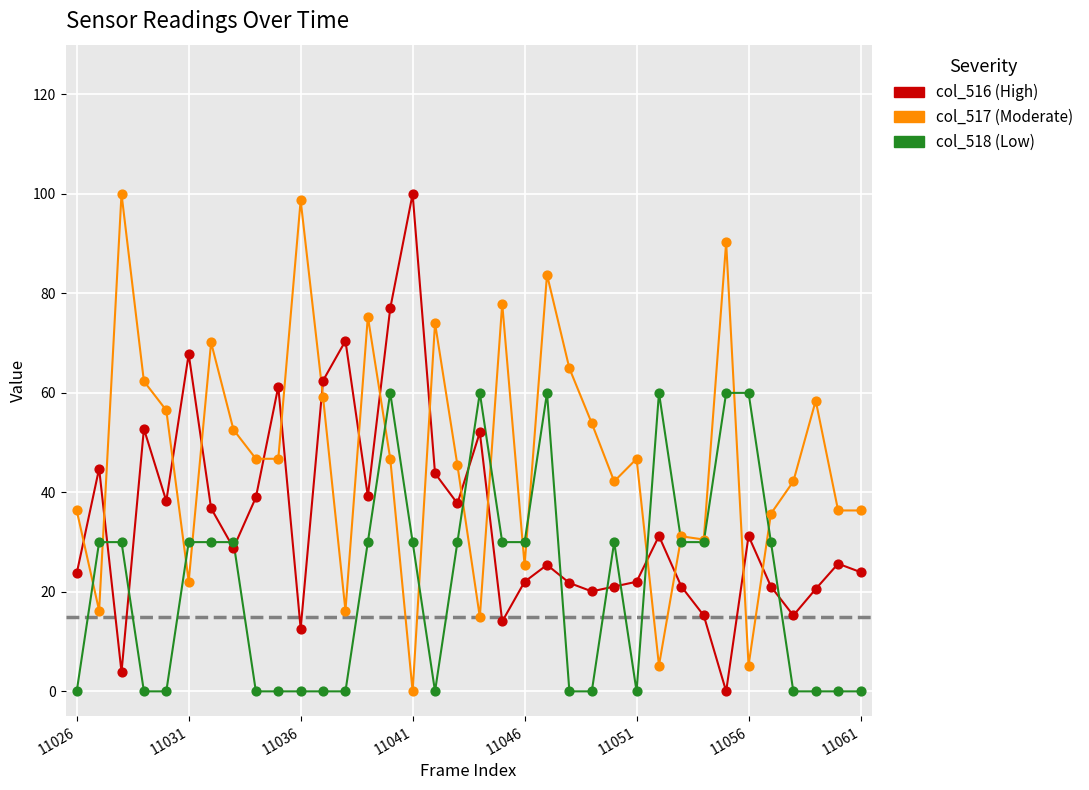

What is the maximum value shown in the chart?

100.0